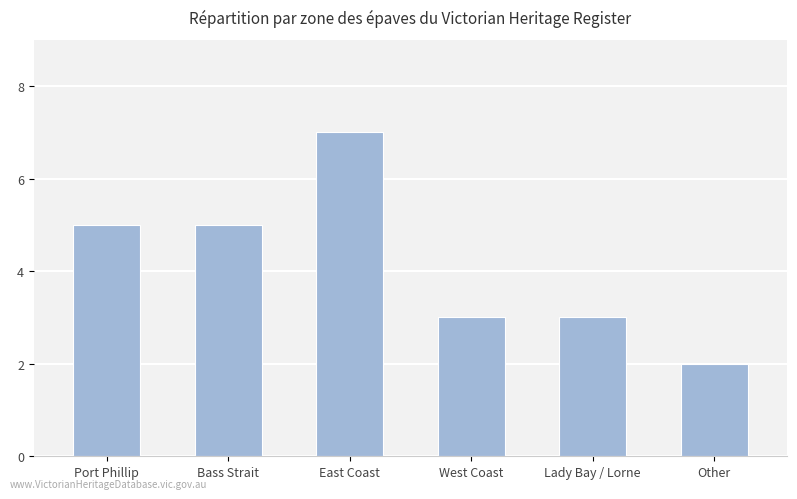

What is the label of the 2nd bar from the left?

Bass Strait